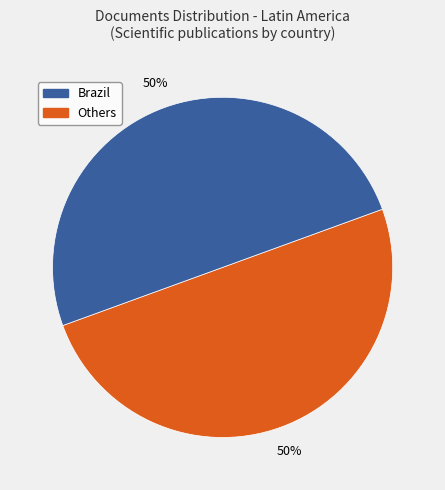

To the nearest percent, what is the average slice percentage?

50%